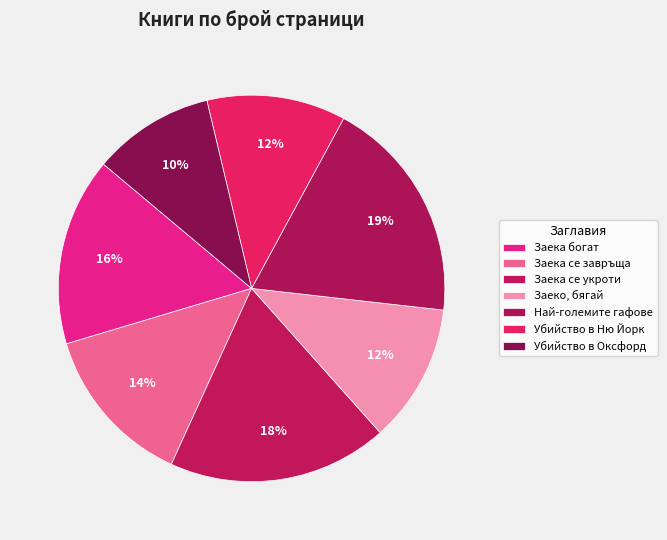

Which slice is the smallest?

Убийство в Оксфорд